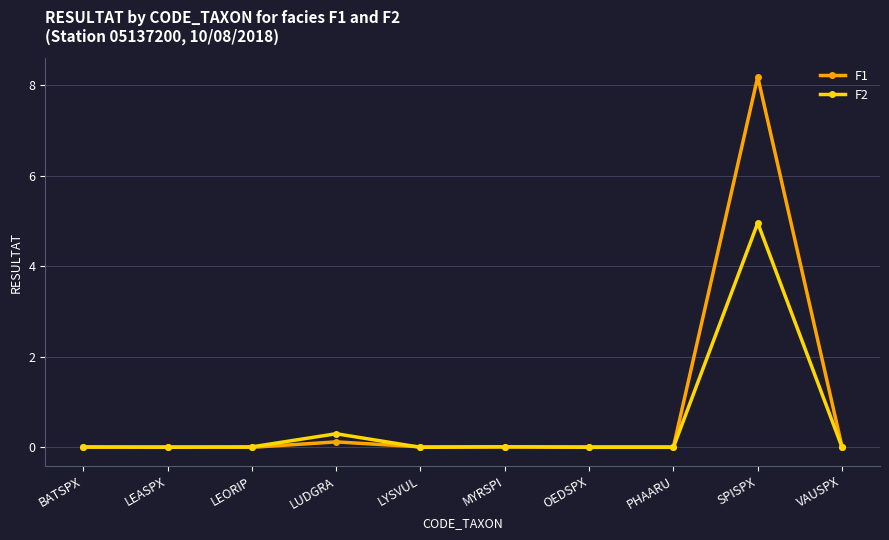

How many distinct data groups are displayed?

2